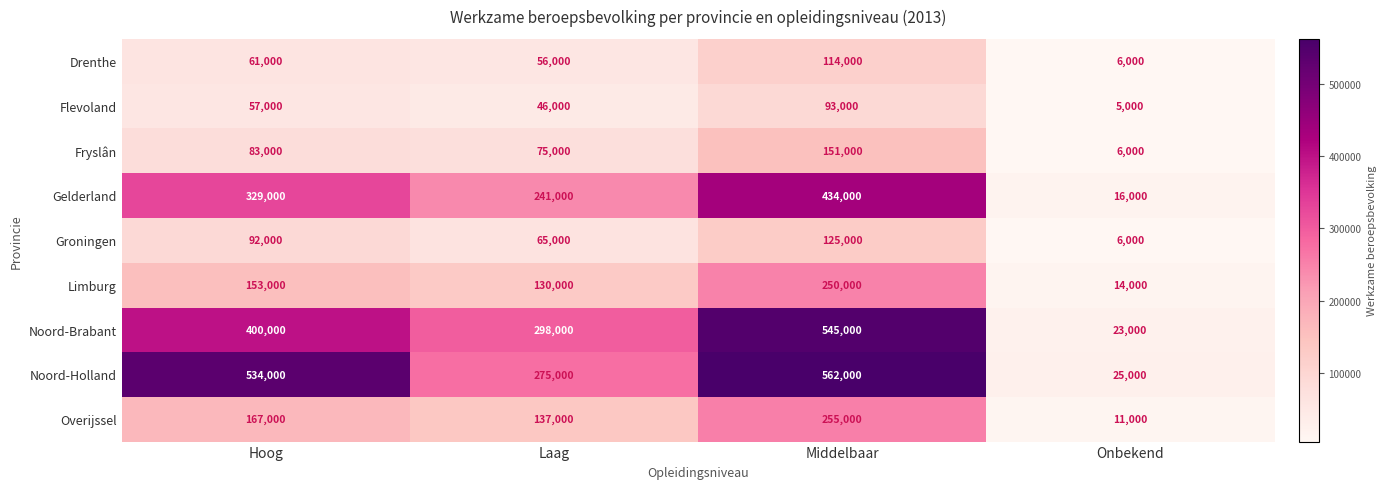

At how many categories does at least one series exceed 41153?

3